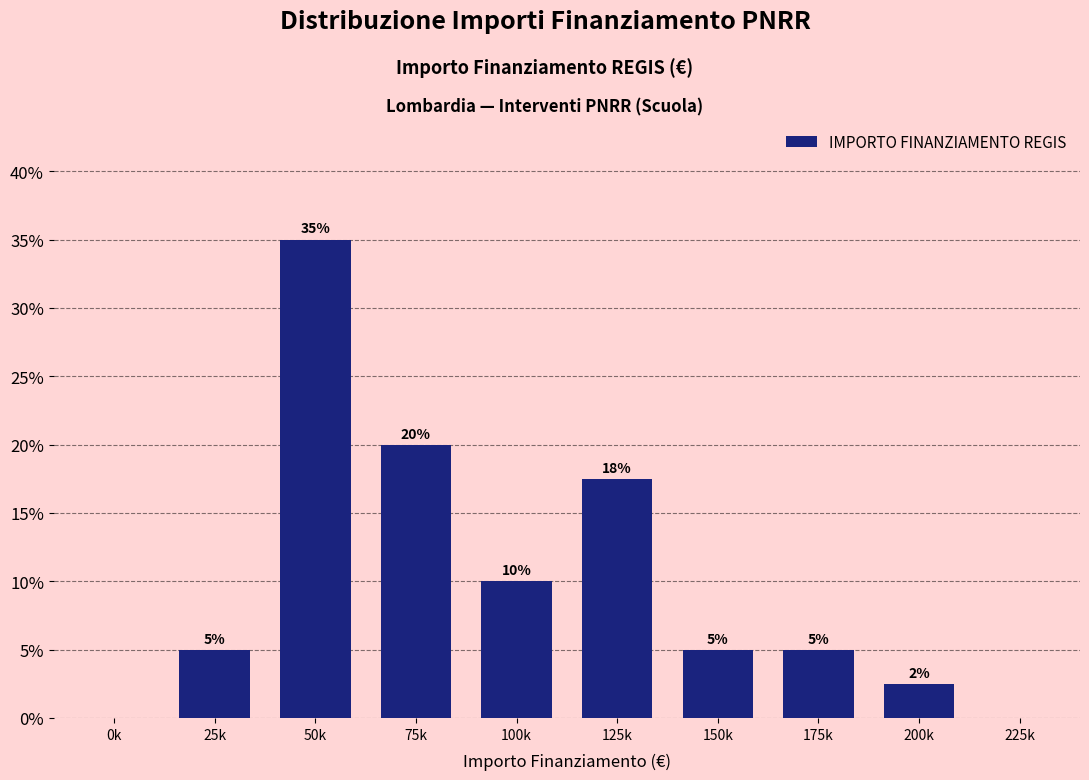

Which has a higher value, 200k or 25k?

25k